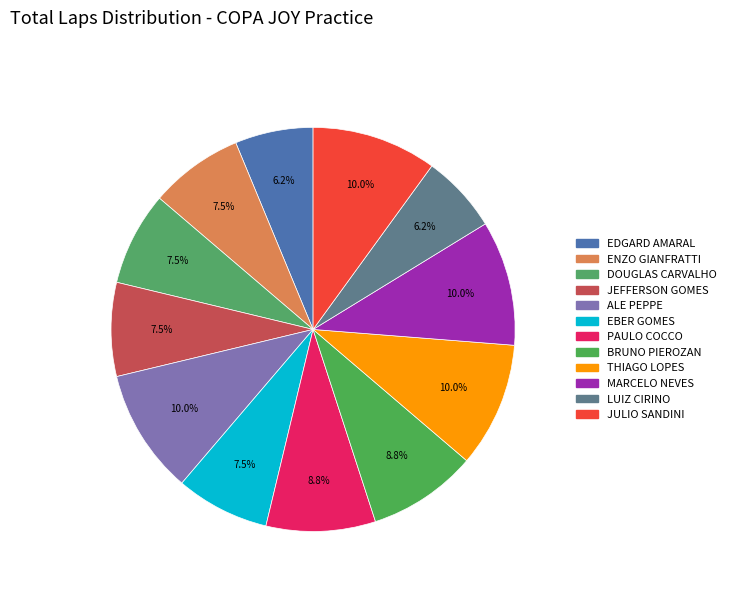

How many slices are in this pie chart?

12